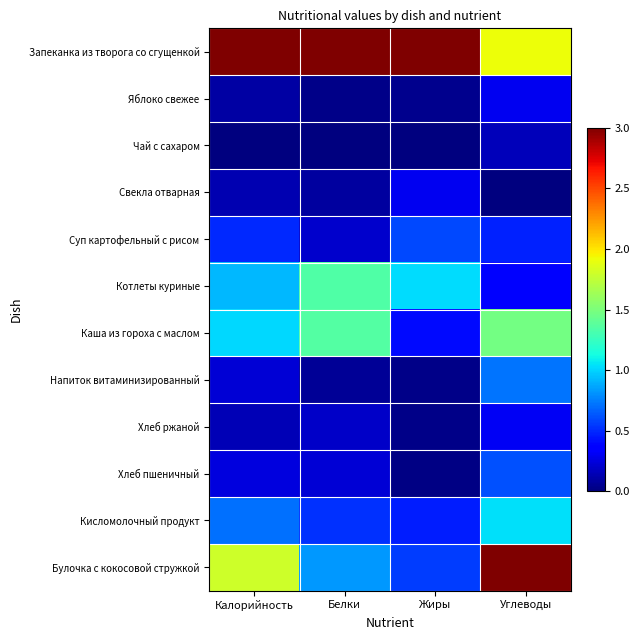

How many distinct data groups are displayed?

12